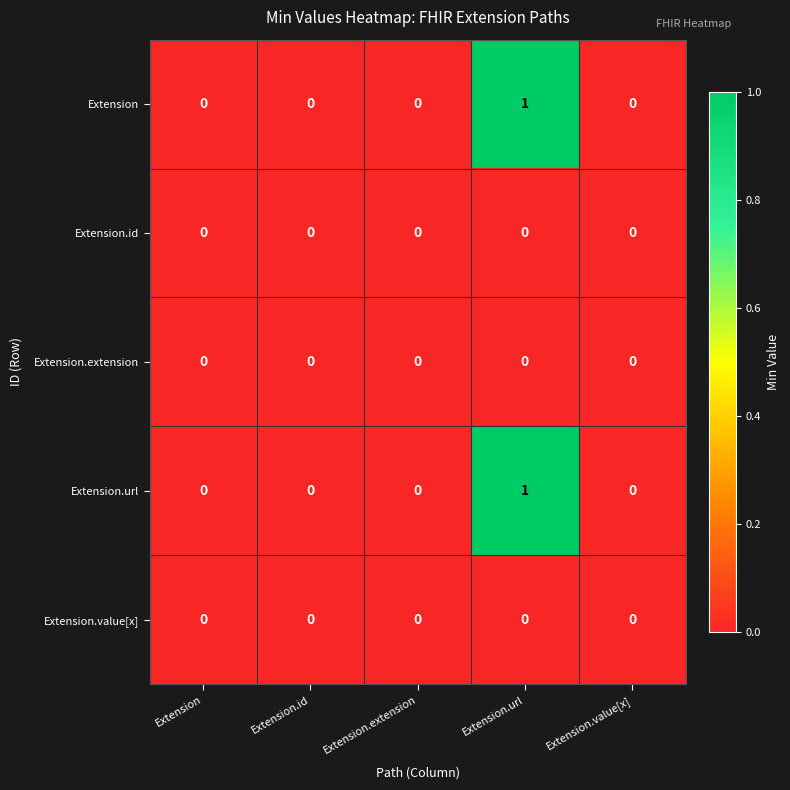

The Extension series shows 0 at Extension.value[x]. True or false?

True